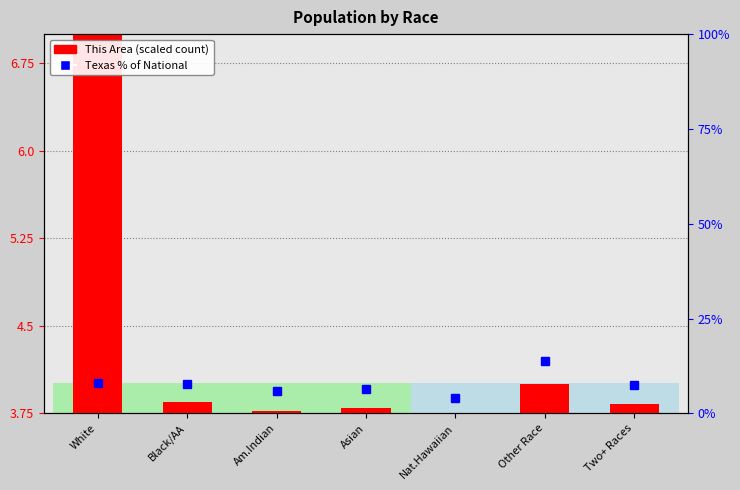

What are all the series names shown in the legend?

This Area (scaled count), Texas % of National